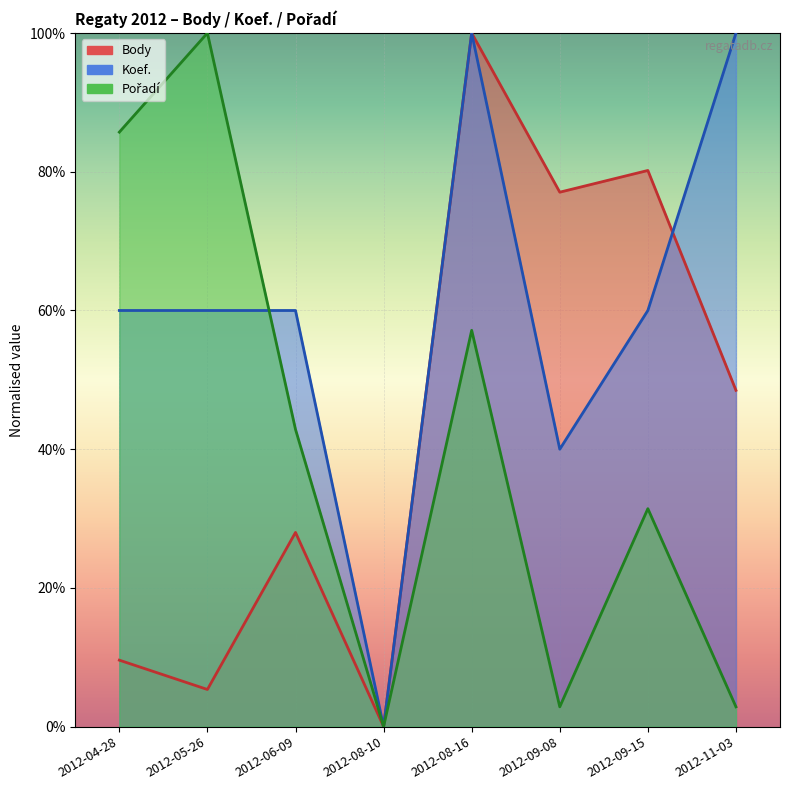

Reading left to right, transcribe all the data shown in this chart.

Body: 9.6	5.4	28.0	0.0	100.0	77.1	80.2	48.5
Koef.: 60.0	60.0	60.0	0.0	100.0	40.0	60.0	100.0
Pořadí: 85.7	100.0	42.9	0.0	57.1	2.9	31.4	2.9